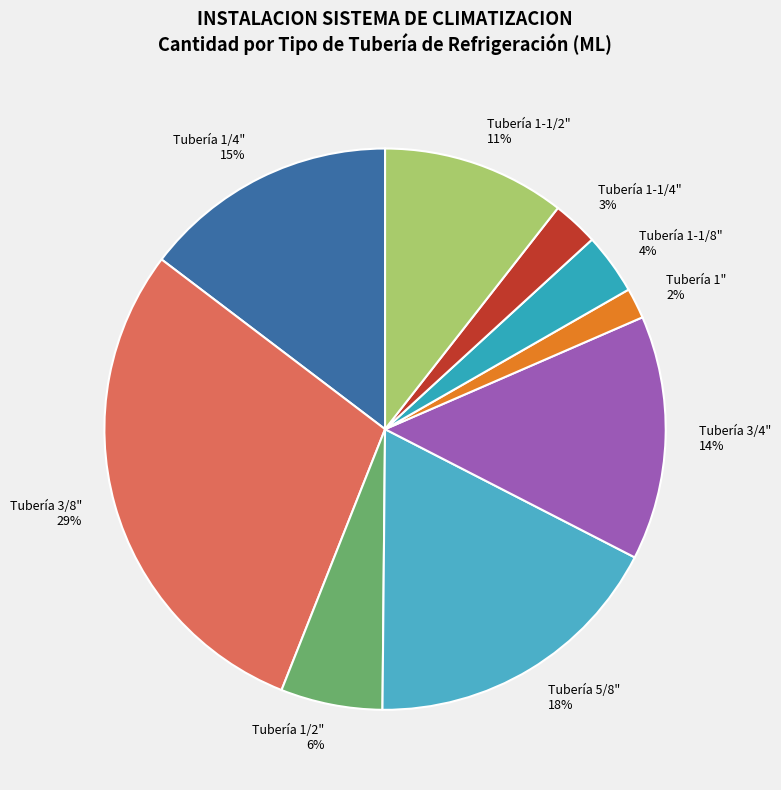

What is the largest slice in the pie chart?

Tubería 3/8"